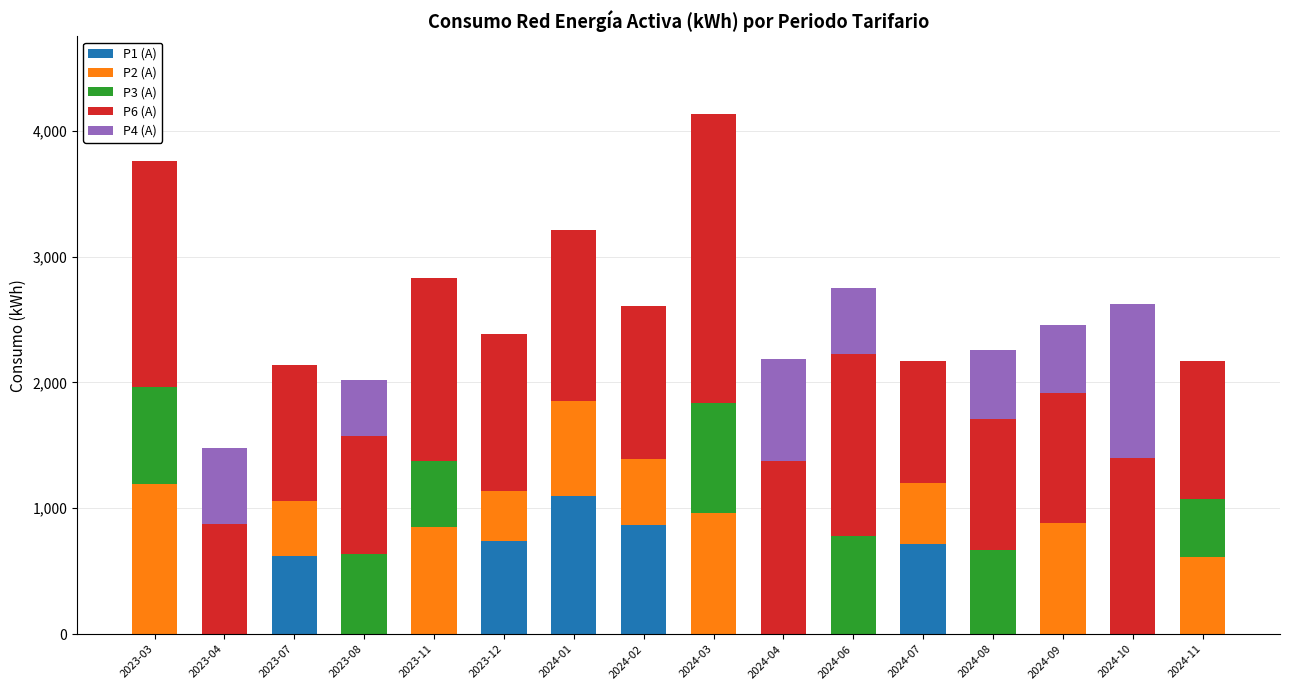

At which label does P1 (A) reach its peak?

2024-01